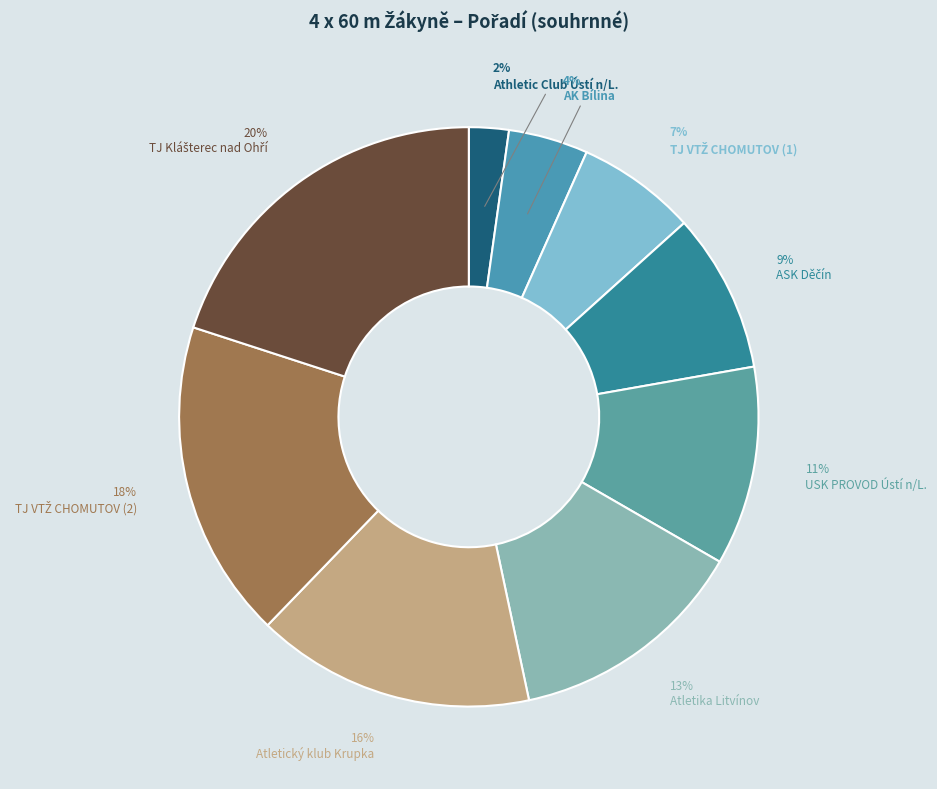

Count the number of slices in the pie.

9